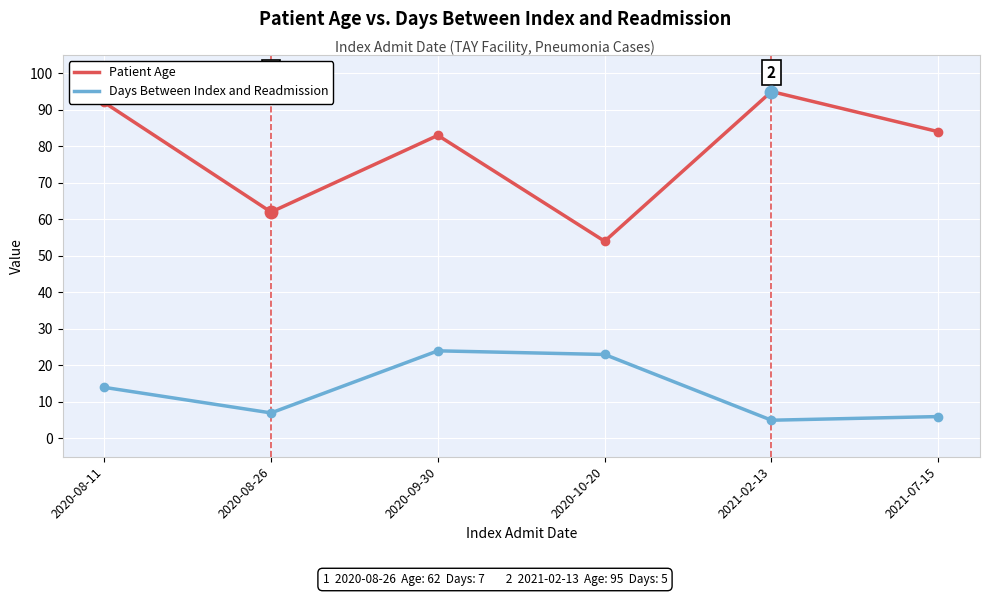

What is the difference between the maximum and second lowest values in the Days Between Index and Readmission series?

18